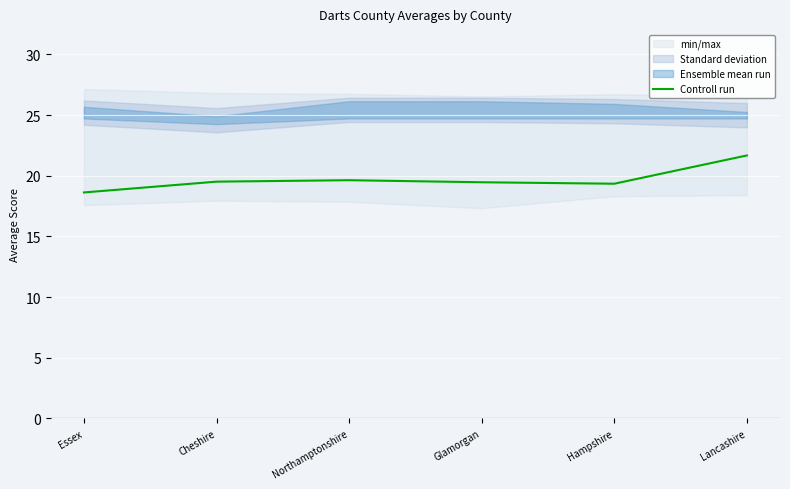

List the labels in order of value, largest first.

Lancashire, Northamptonshire, Cheshire, Glamorgan, Hampshire, Essex